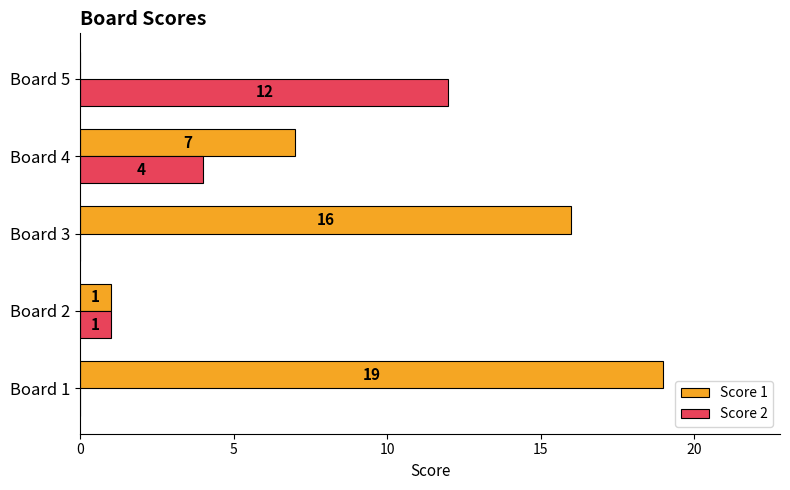

How many distinct data groups are displayed?

2